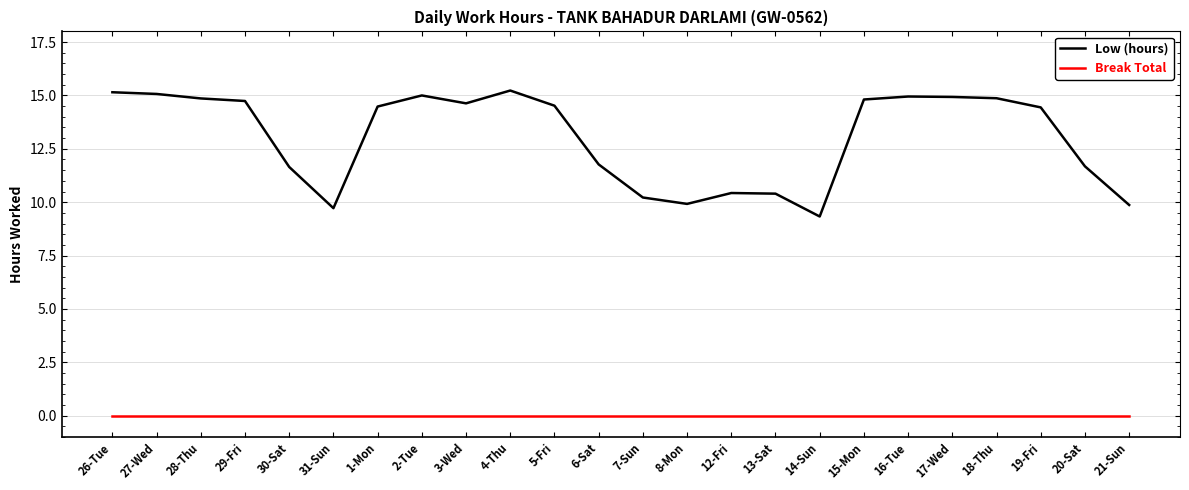

The value of Break Total at 14-Sun is 0.0. True or false?

True